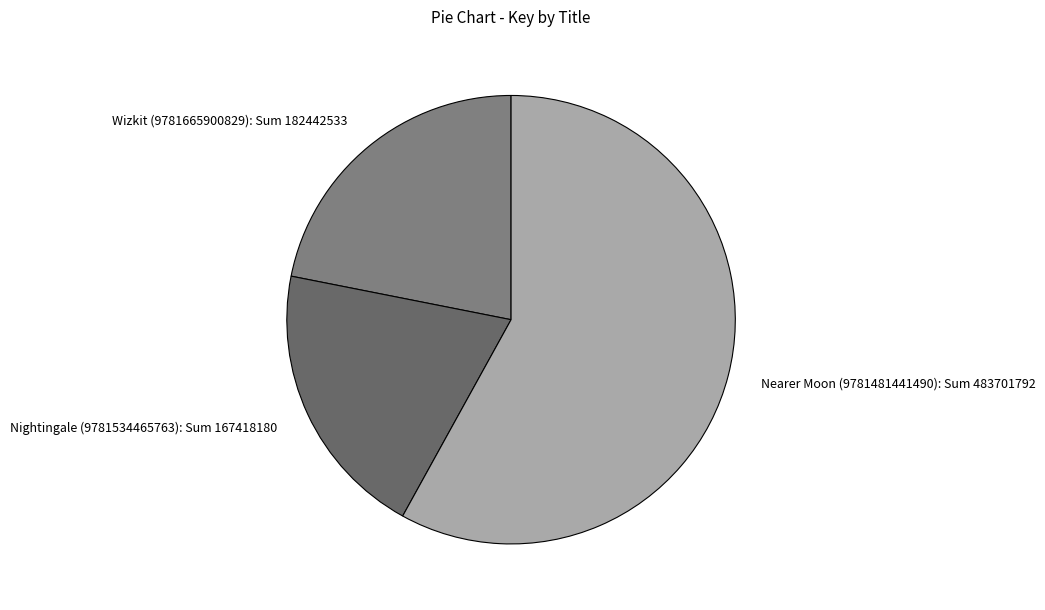

How many slices are in this pie chart?

3